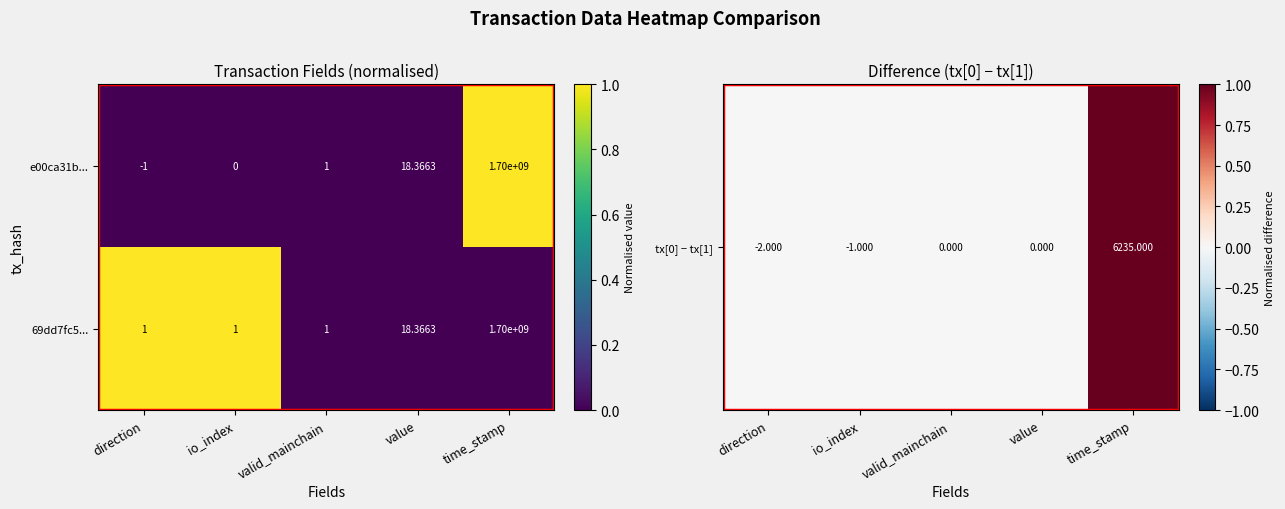

Which label corresponds to the largest value in the chart?

time_stamp